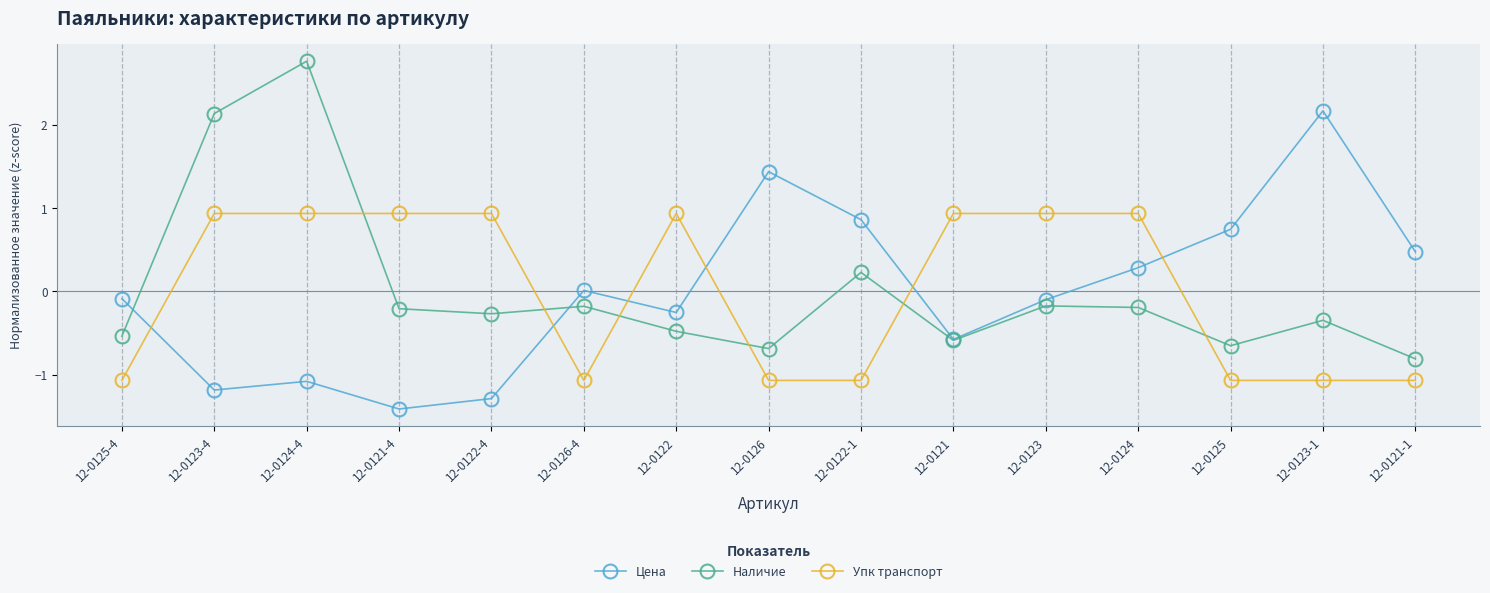

What is the difference between the maximum and second lowest values in the Цена series?

3.5